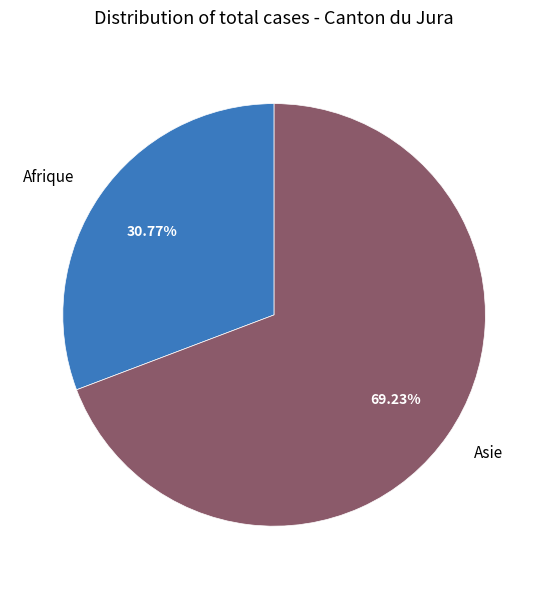

Which category has the smallest portion of the pie?

Afrique